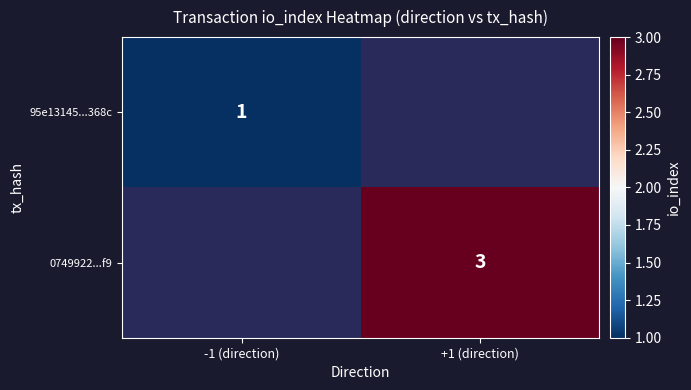

True or false: 95e13145...368c has a value of 2 at -1 (direction).

False